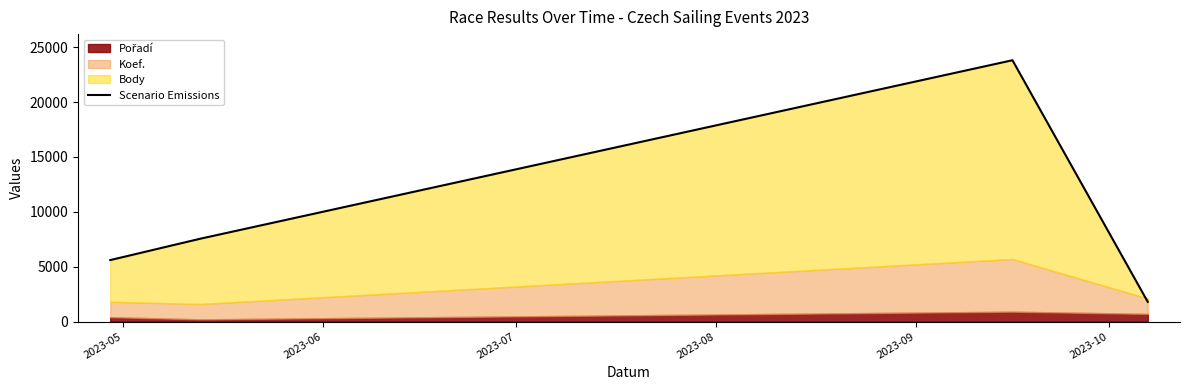

What is the value of the 1st point from the left?

5600